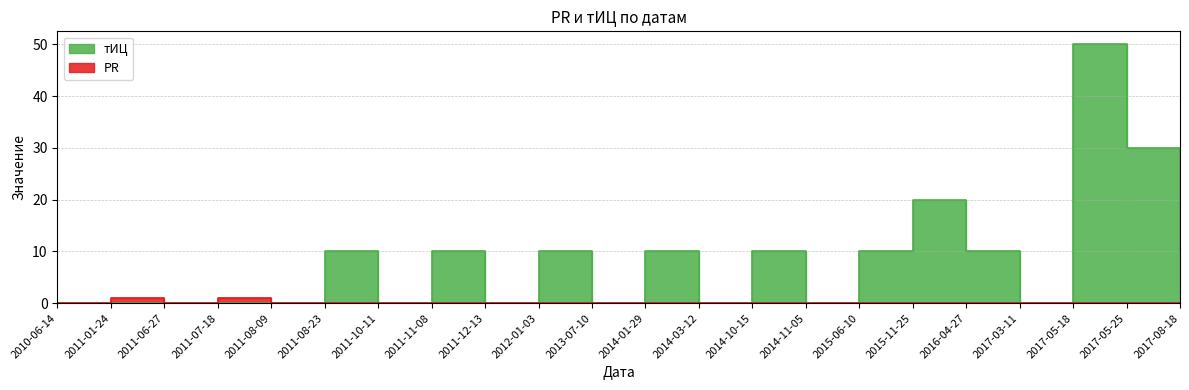

True or false: PR and тИЦ intersect in this chart.

False